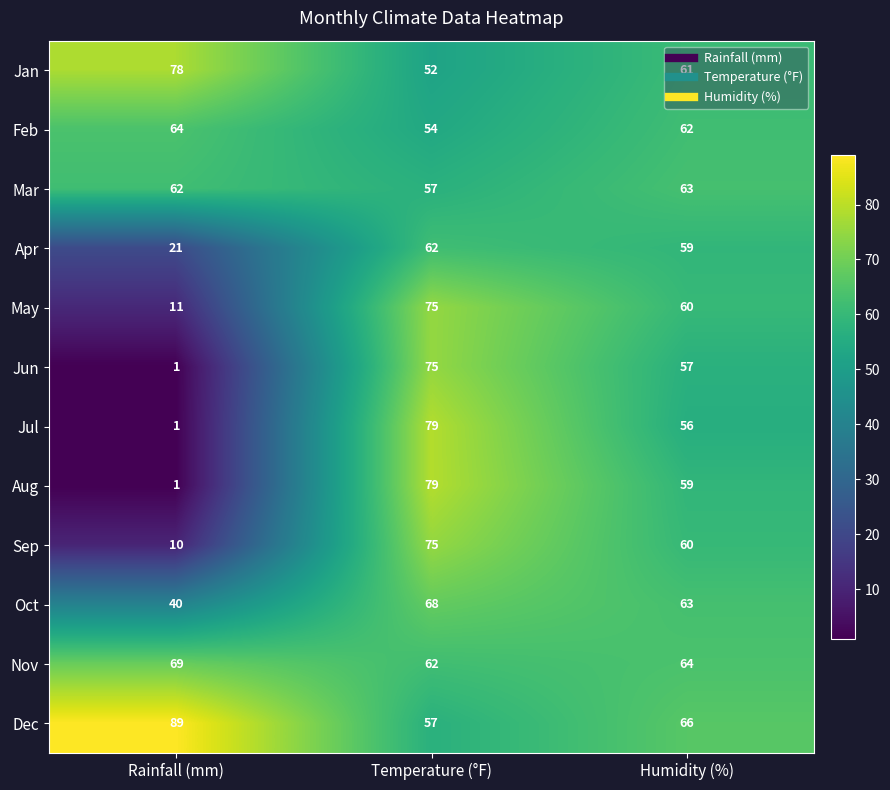

How many data points in Aug are less than 59?

1